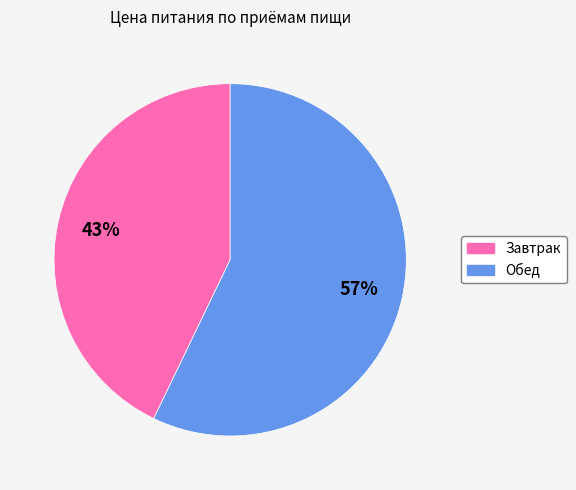

Between Обед and Завтрак, which is larger?

Обед